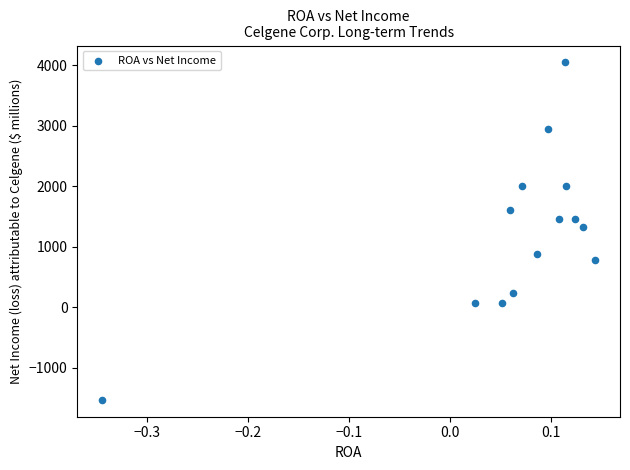

What is the range of Y values (max minus min)?

5580